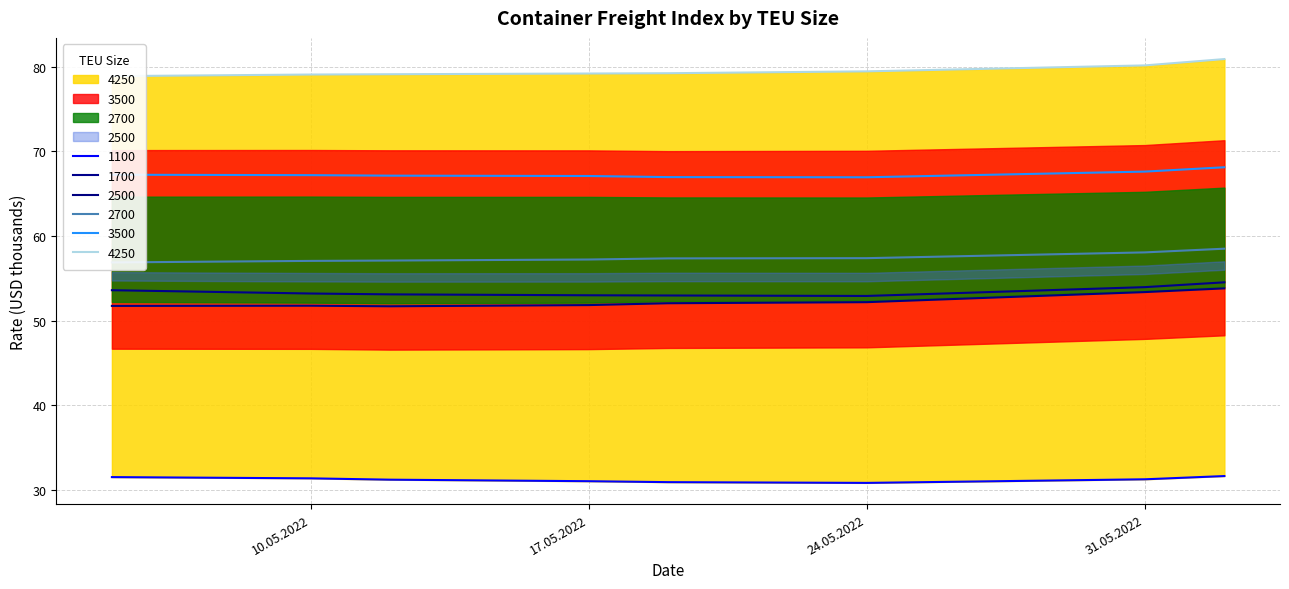

At which category is the sum across all series the highest?

02.06.2022